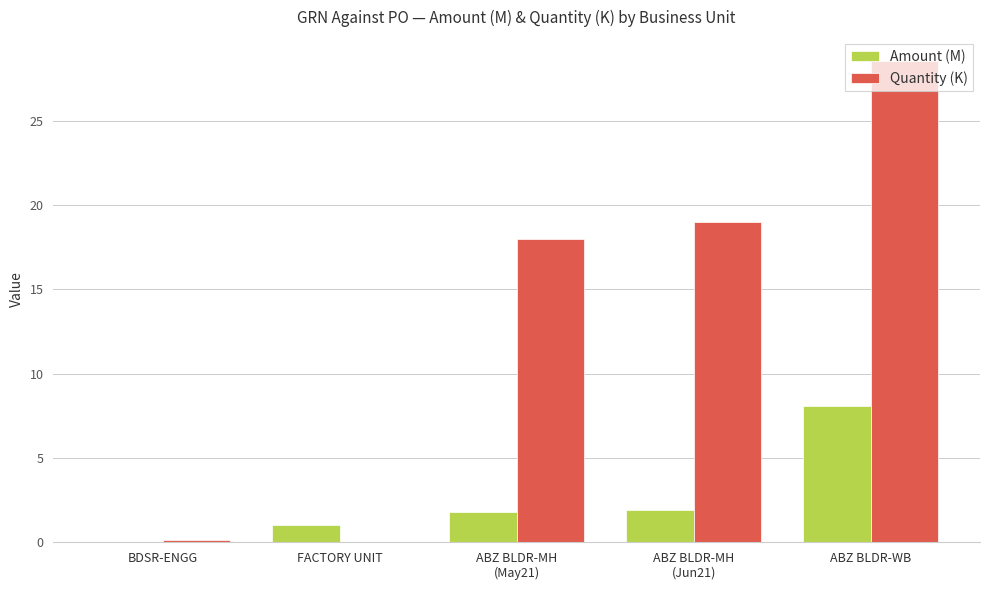

How many series are shown in this chart?

2